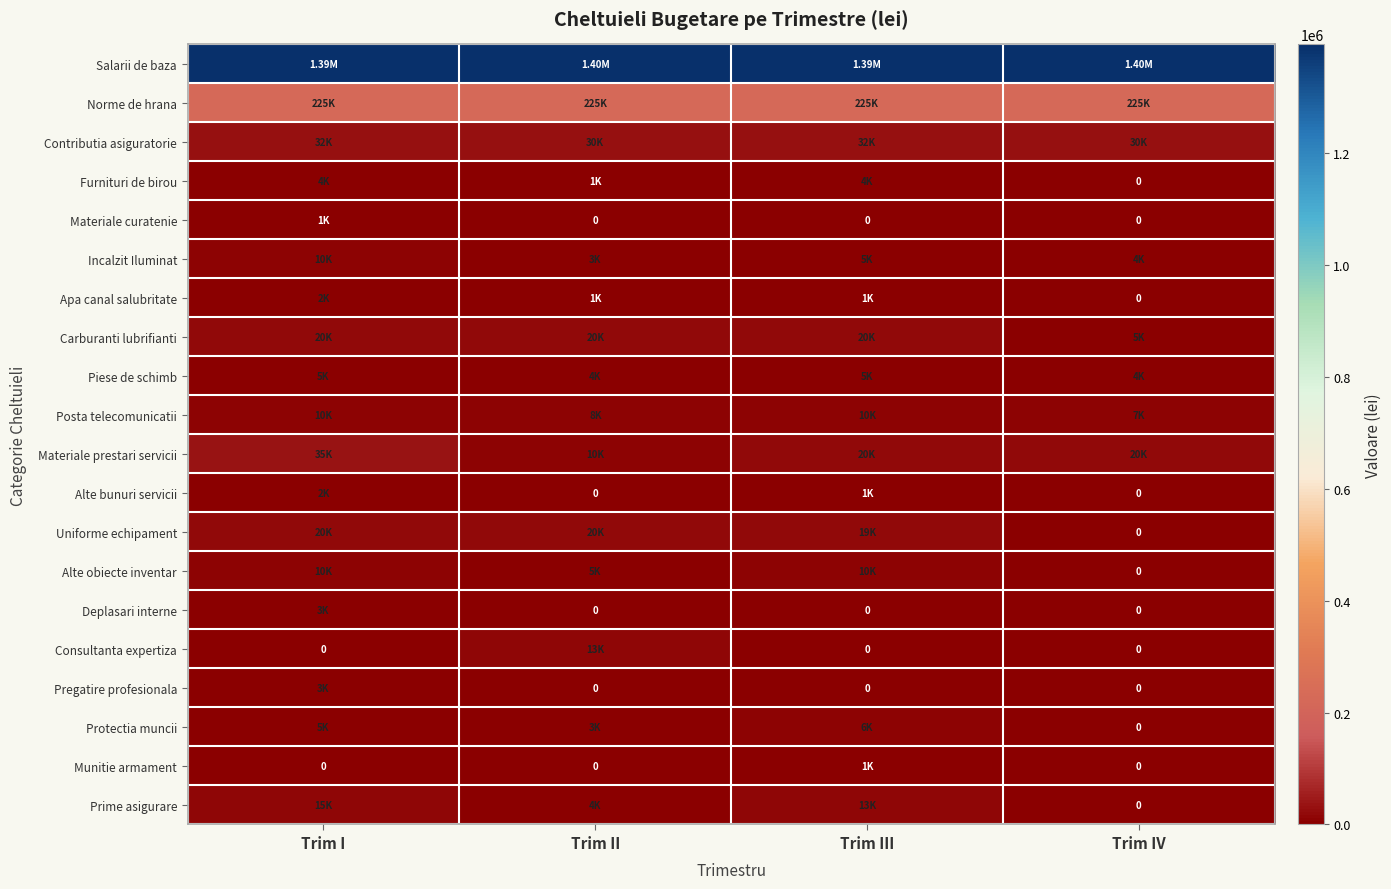

How many distinct data groups are displayed?

20